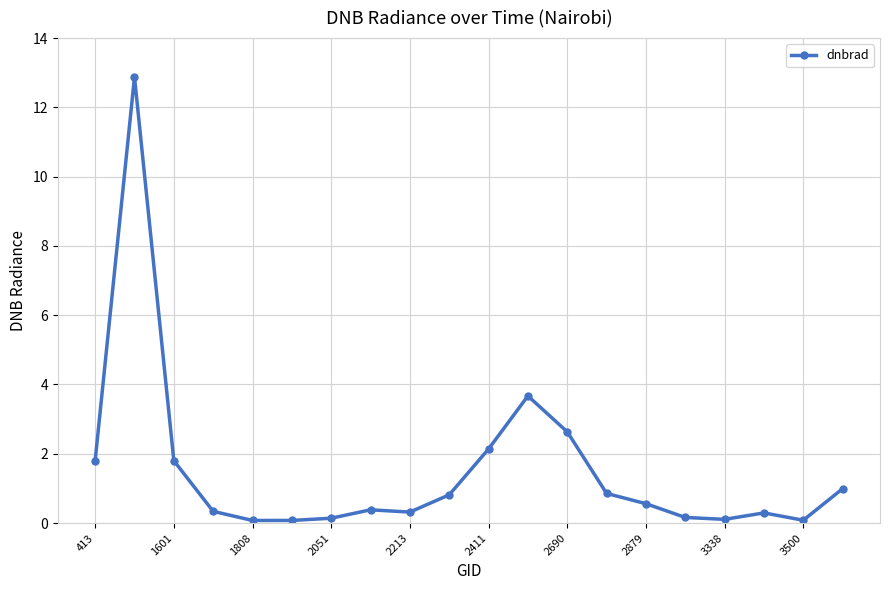

What is the greatest value displayed?

12.9